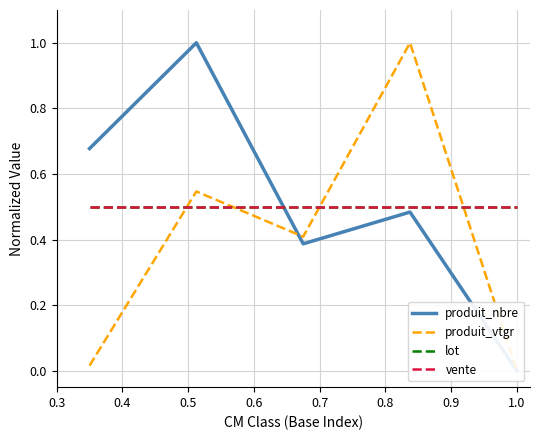

What is the sum of the vente values at 0.5 and 0.4?

1.0